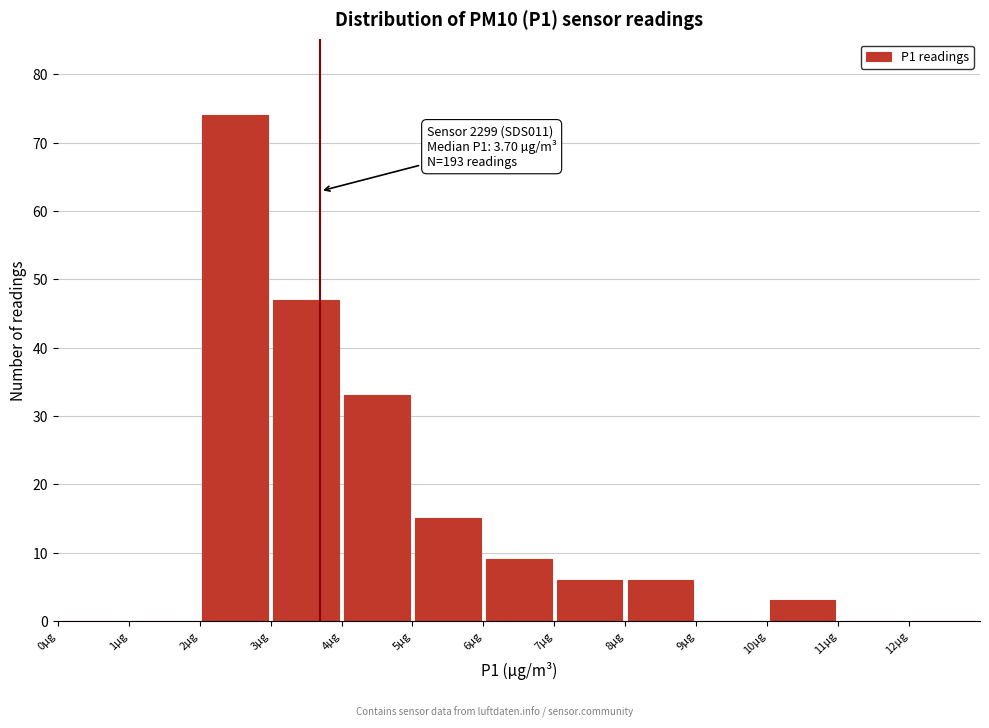

Over which range of the x-axis is the bar tallest?

2 to 3